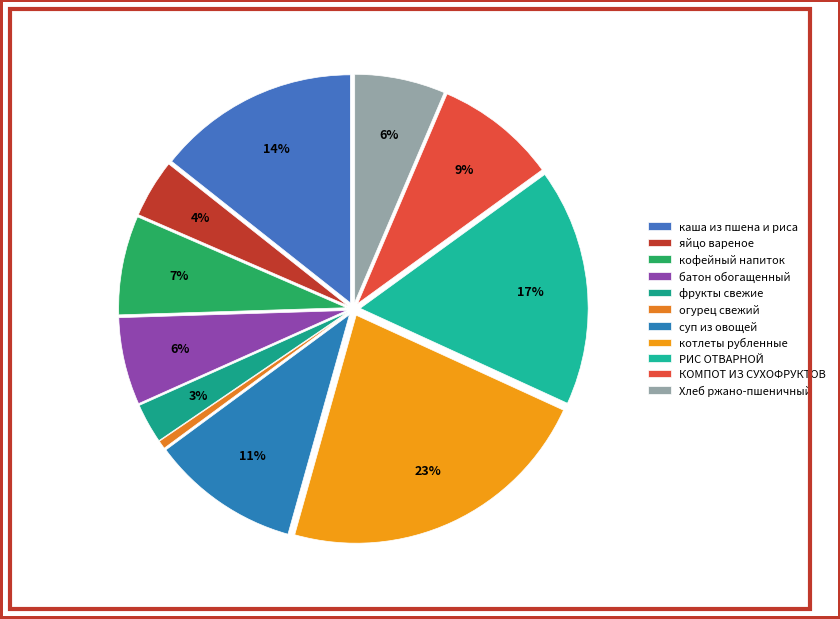

How many slices are in this pie chart?

11